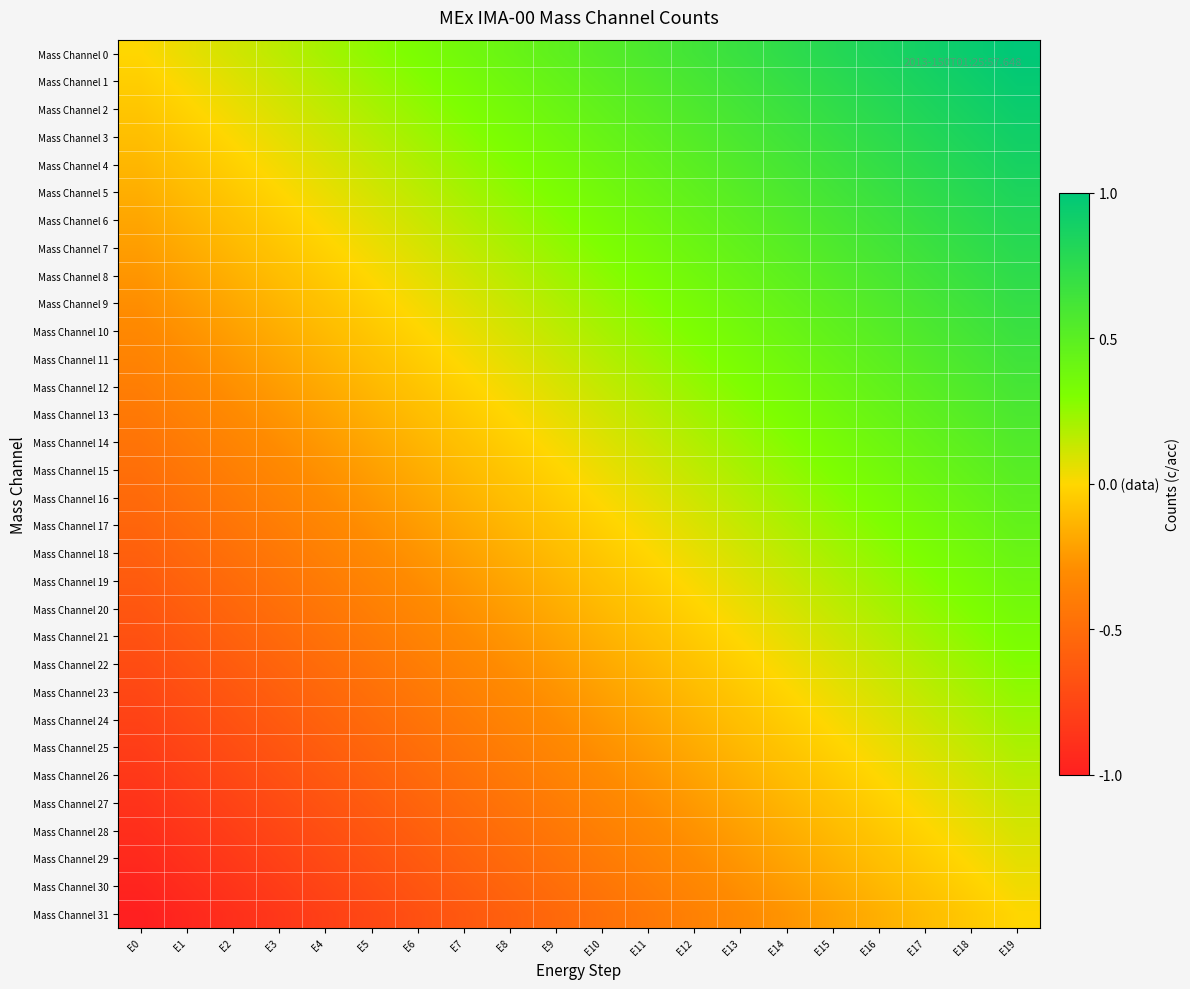

List the series in order of their peak value, highest first.

Mass Channel 0, Mass Channel 1, Mass Channel 2, Mass Channel 3, Mass Channel 4, Mass Channel 5, Mass Channel 6, Mass Channel 7, Mass Channel 8, Mass Channel 9, Mass Channel 10, Mass Channel 11, Mass Channel 12, Mass Channel 13, Mass Channel 14, Mass Channel 15, Mass Channel 16, Mass Channel 17, Mass Channel 18, Mass Channel 19, Mass Channel 20, Mass Channel 21, Mass Channel 22, Mass Channel 23, Mass Channel 24, Mass Channel 25, Mass Channel 26, Mass Channel 27, Mass Channel 28, Mass Channel 29, Mass Channel 30, Mass Channel 31